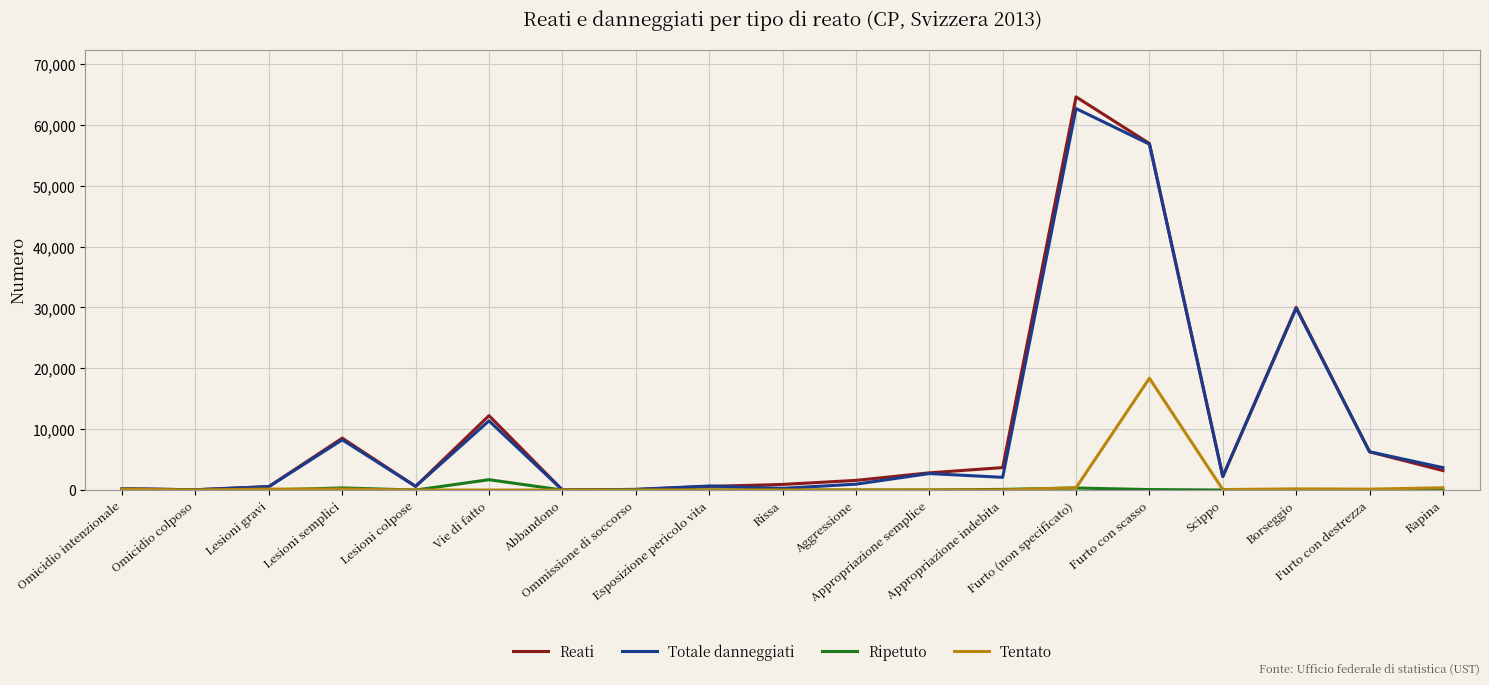

What is the maximum value shown in the chart?

64593